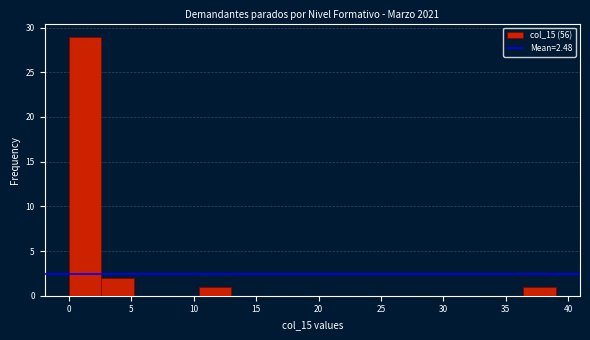

How tall is the bar that spans 2.6 to 5.2 on the x-axis? Neither the bar edges nor the heights are printed on the chart, so give them approximately, as read against the axes.

2